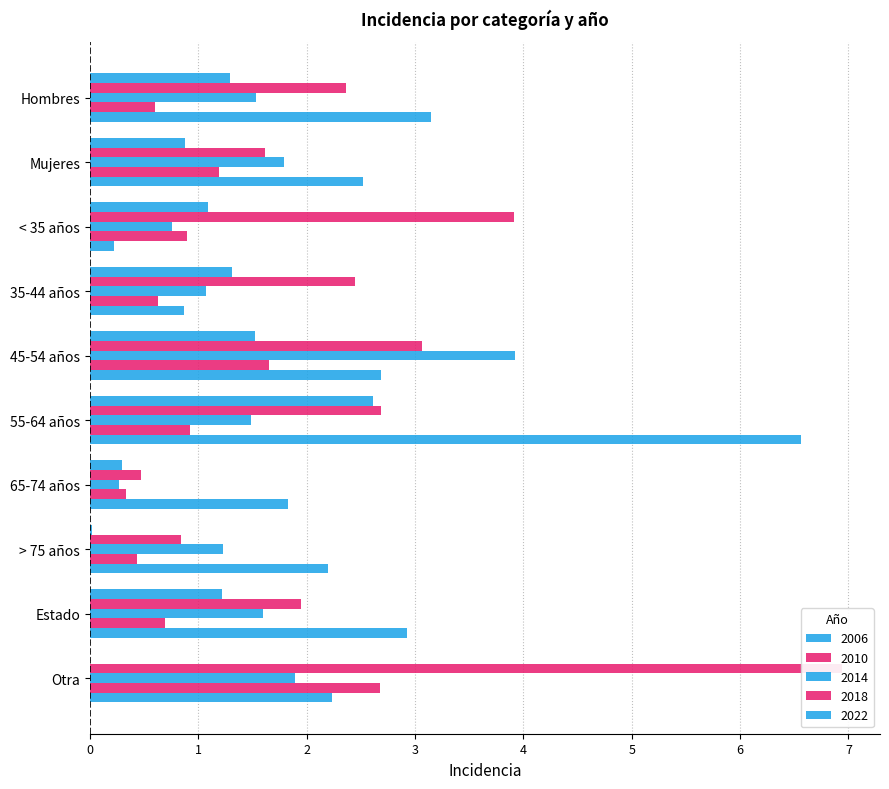

What is the value of the 2010 bar at the 4th from the left?

2.4